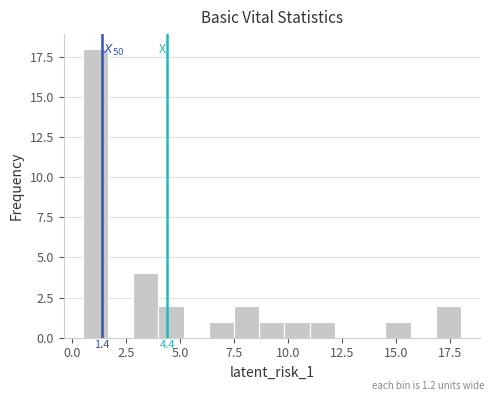

Around what value on the x-axis is the tallest bar? Give the approximate position of its centre, as read against the axis.

1.0